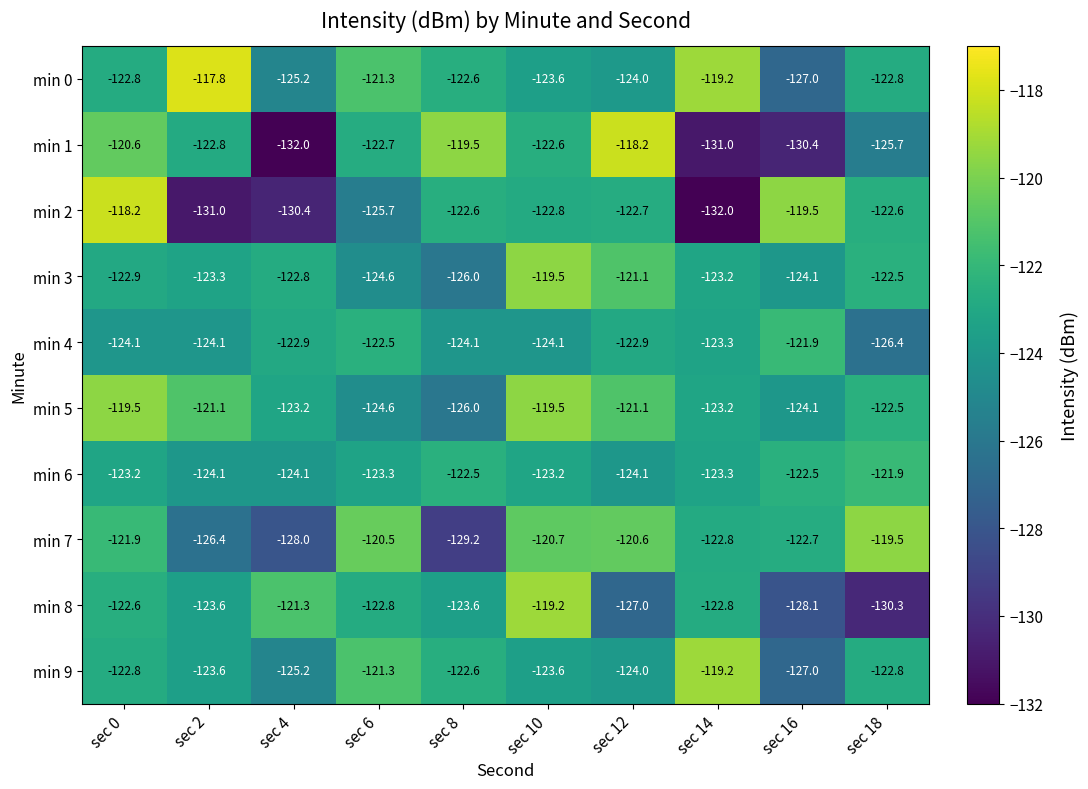

Which series changed the most between sec 2 and sec 10?

min 2